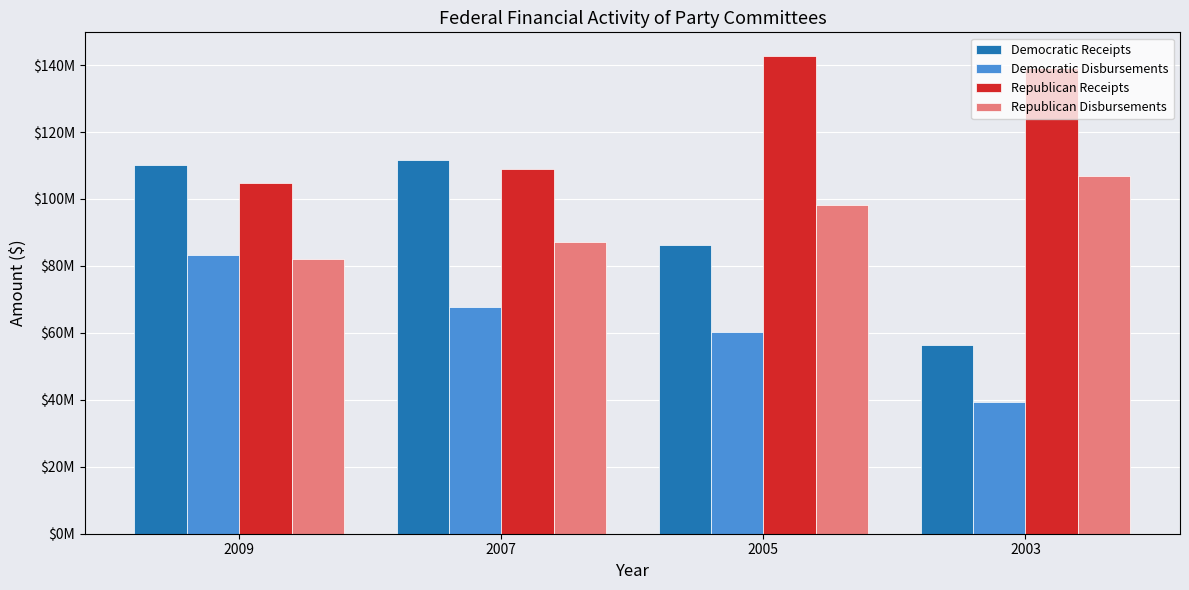

Are the bars horizontal?

No